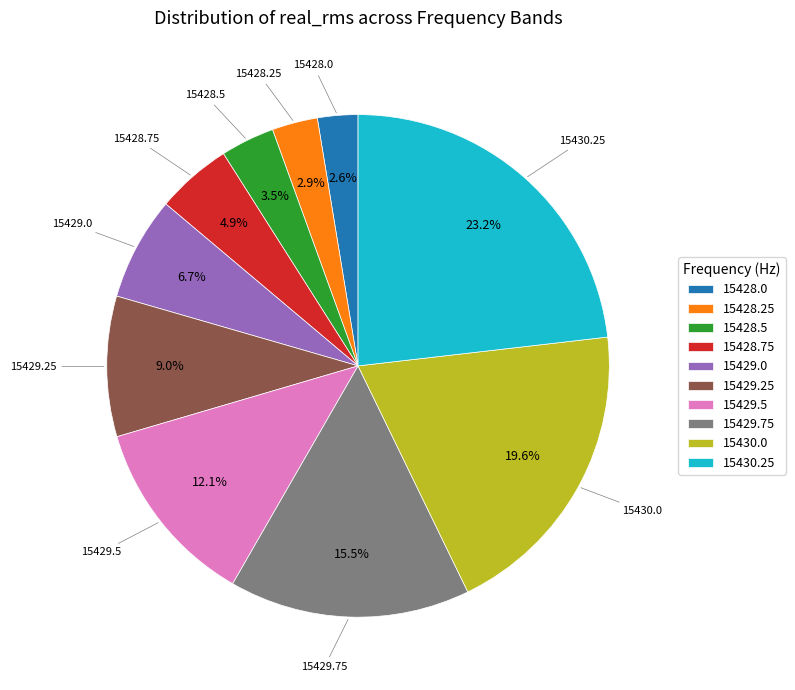

What is the largest slice in the pie chart?

15430.25